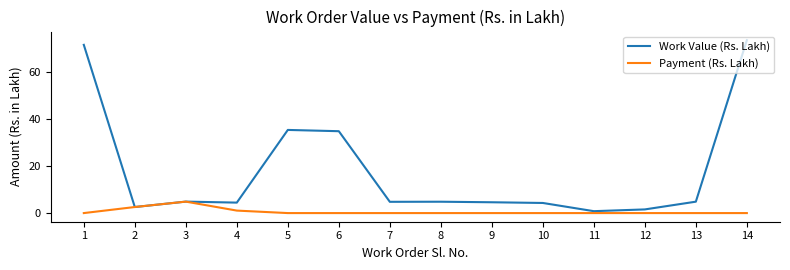

Is it true that Payment (Rs. Lakh) equals 0.0 at 12?

True